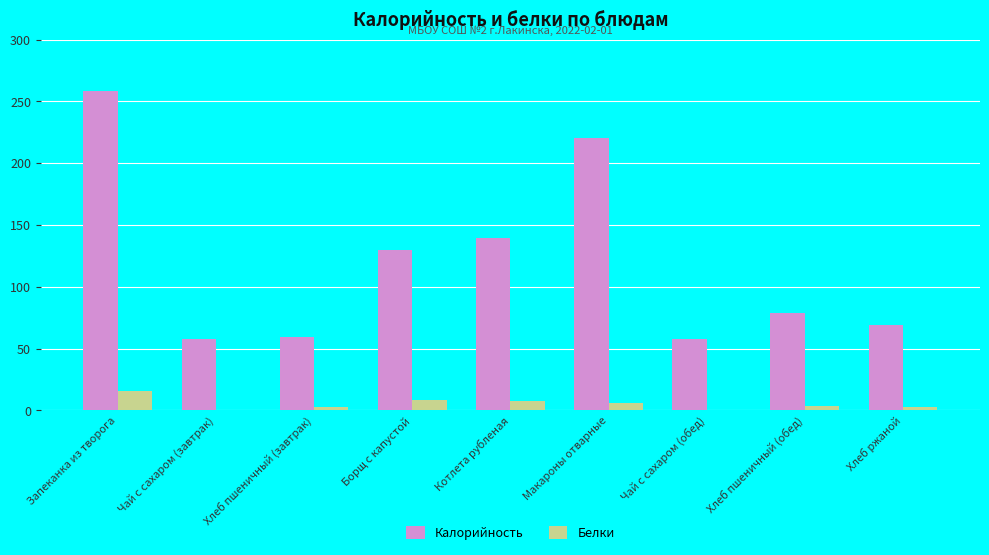

Is the value of Калорийность at Запеканка из творога greater than the value of Белки at Котлета рубленая?

Yes